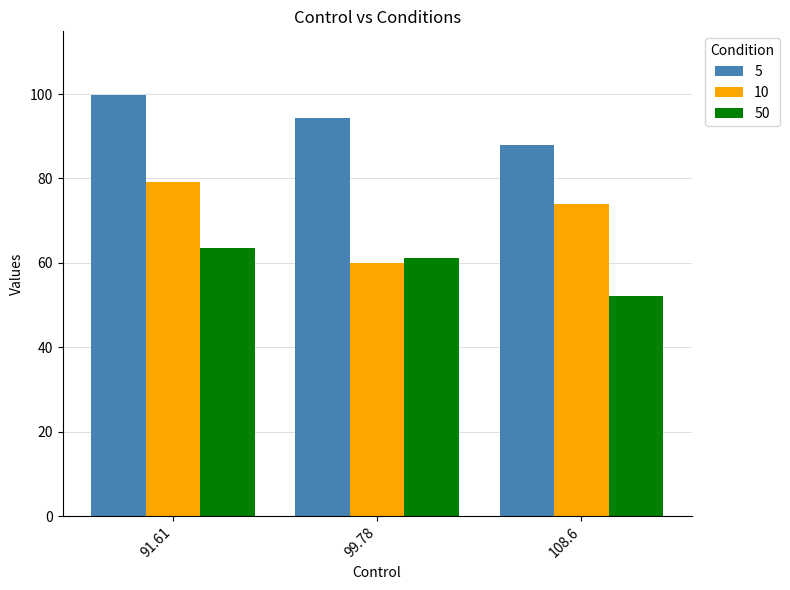

The 10 series shows 79.3 at 91.61. True or false?

True